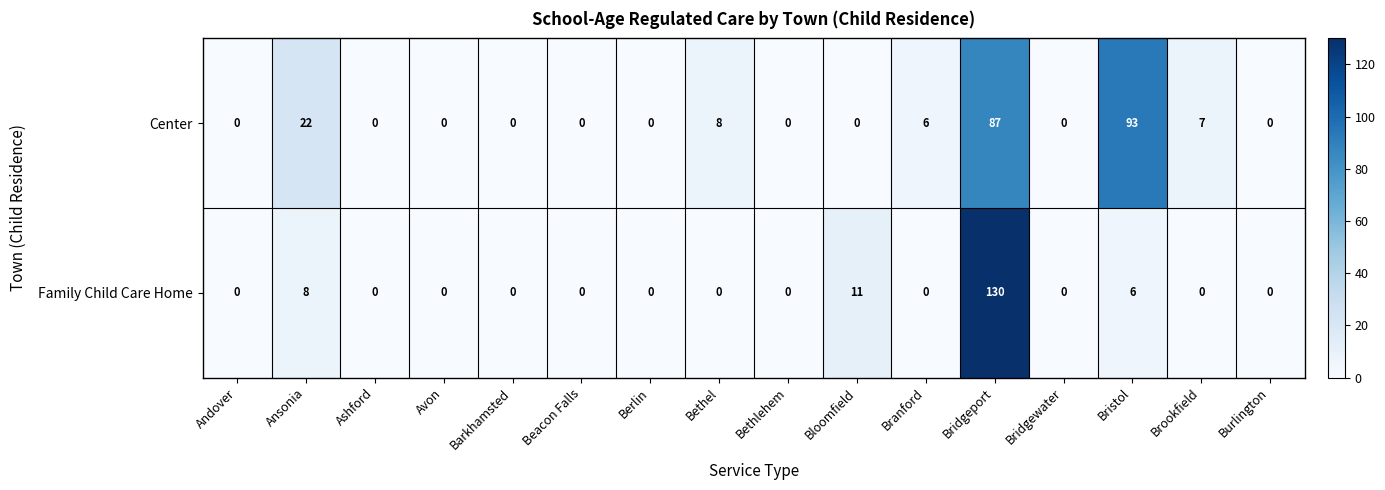

True or false: Center has a value of 42 at Berlin.

False